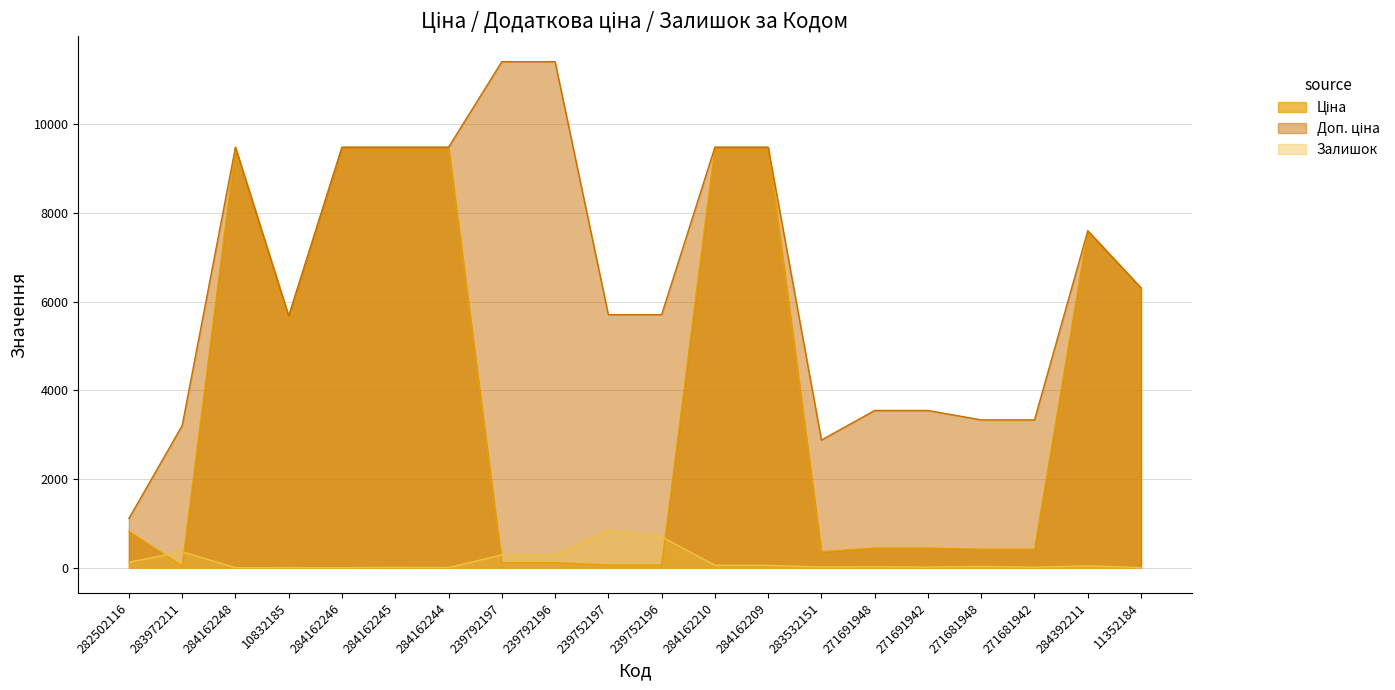

What is the value of the Ціна point at the 9th from the left?

114.1